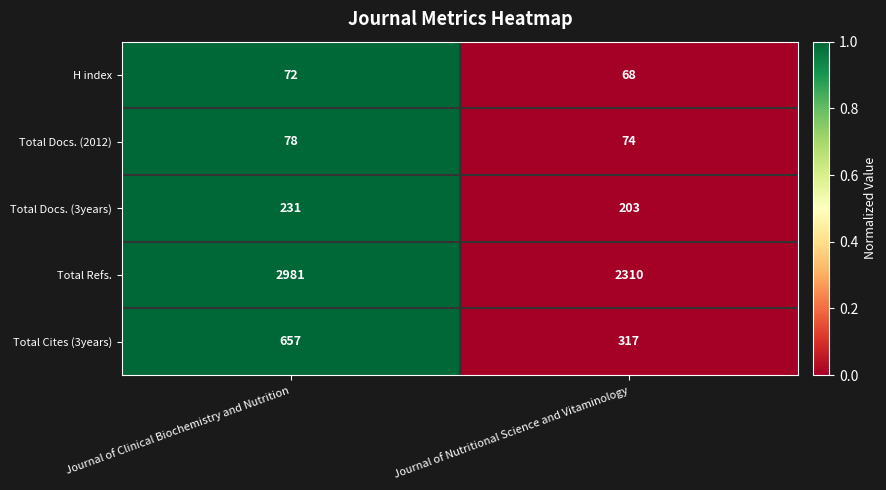

What is the sum of all Total Cites (3years) values?

974